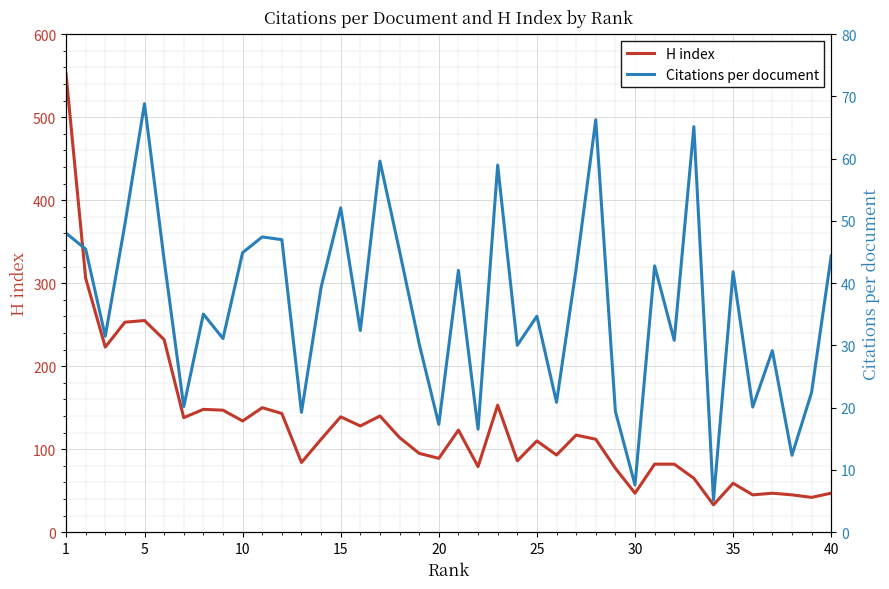

Reading left to right, list all the values displayed in this chart.

H index: 552.0	306.0	223.0	253.0	255.0	232.0	138.0	148.0	147.0	134.0	150.0	143.0	84.0	112.0	139.0	128.0	140.0	114.0	95.0	89.0	123.0	79.0	153.0	86.0	110.0	93.0	117.0	112.0	77.0	47.0	82.0	82.0	65.0	33.0	59.0	45.0	47.0	45.0	42.0	47.0
Citations per document: 48.0	45.5	31.5	49.4	68.8	43.7	20.2	35.0	31.1	44.9	47.4	47.0	19.3	39.3	52.1	32.4	59.6	45.1	30.3	17.3	42.0	16.5	59.0	30.0	34.7	20.9	42.3	66.3	19.4	7.6	42.8	30.8	65.1	5.1	41.8	20.1	29.1	12.4	22.4	44.4